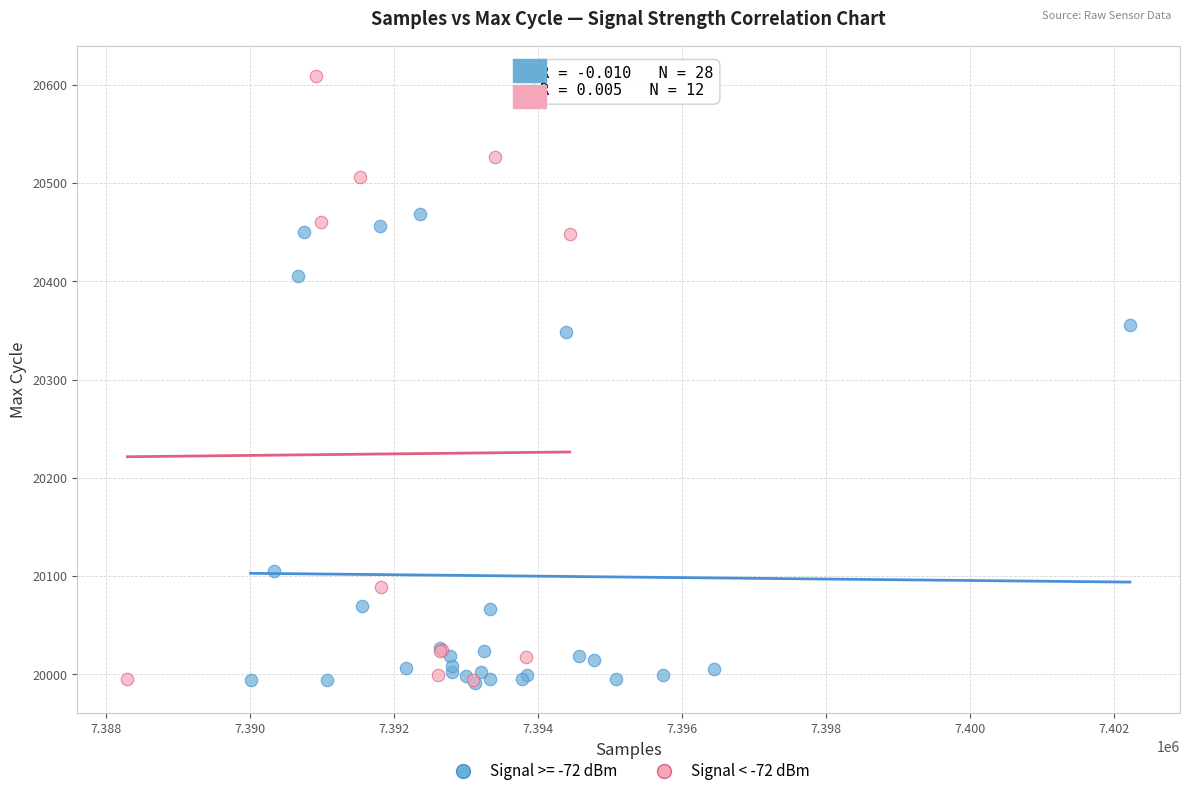

Which series reaches the maximum Y coordinate?

Signal < -72 dBm